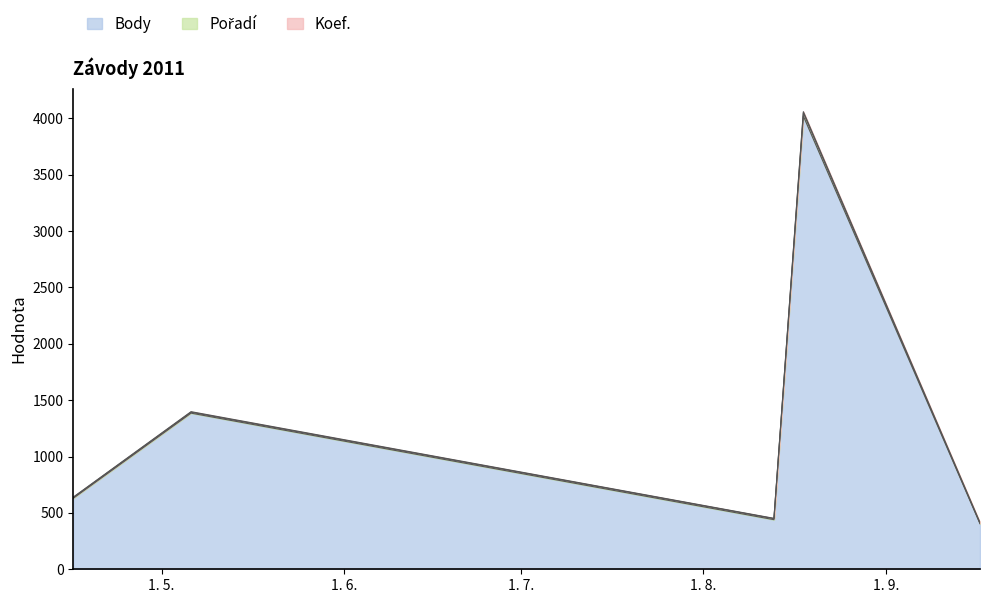

True or false: Body and Koef. cross at least once.

False